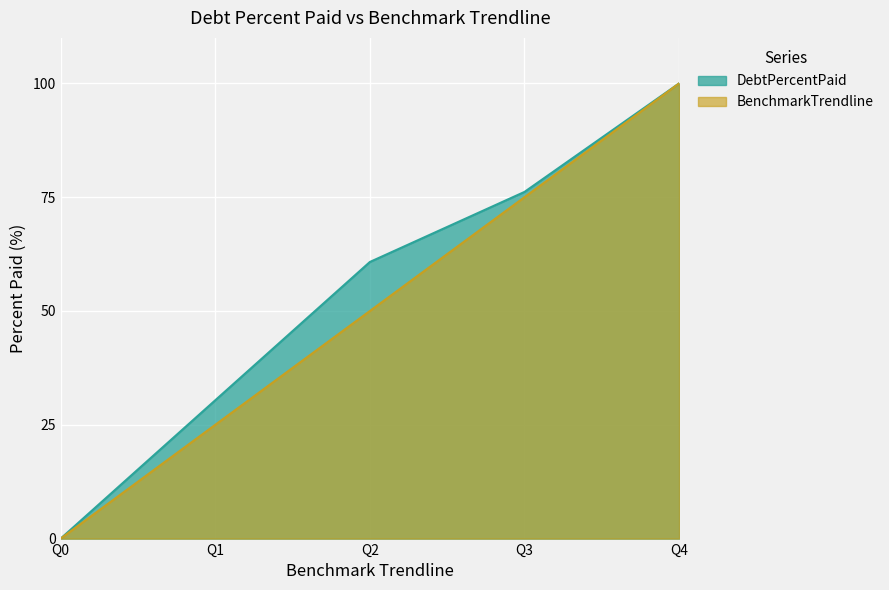

True or false: BenchmarkTrendline has more than 0 interior local peaks.

False